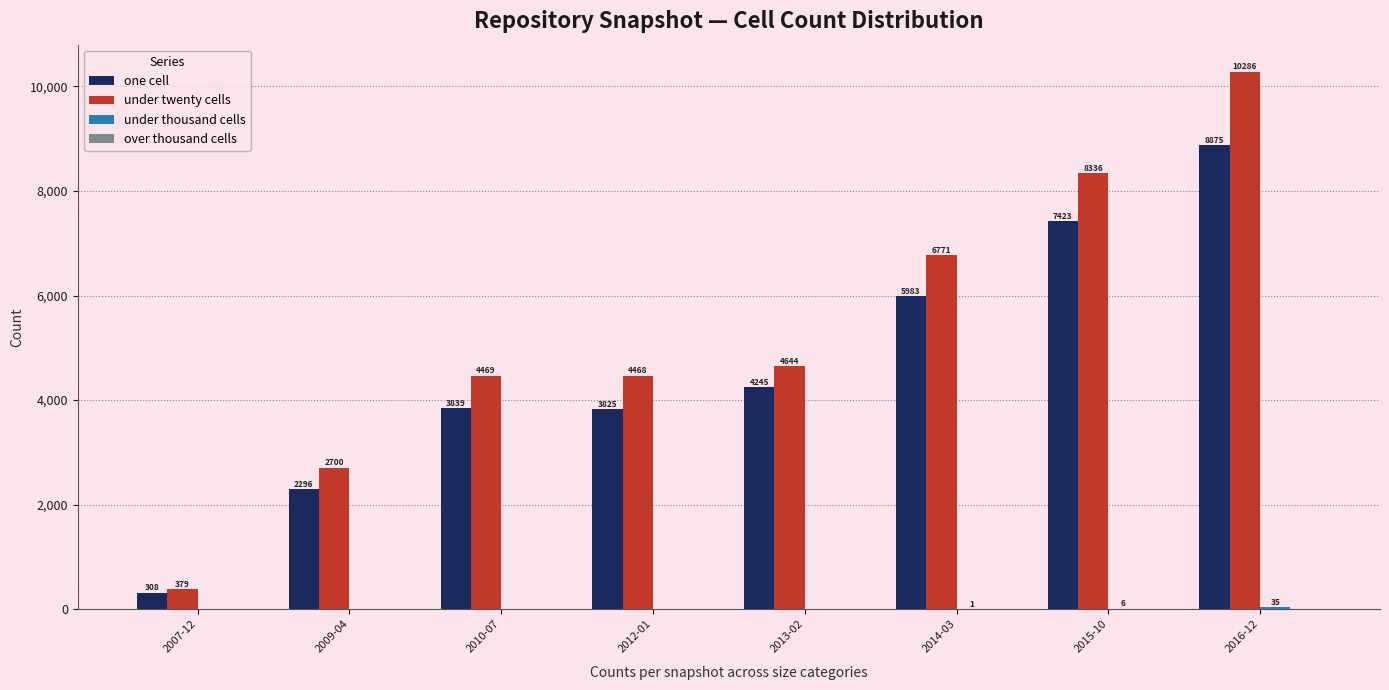

What is the total value across all series at 2014-03?

12755